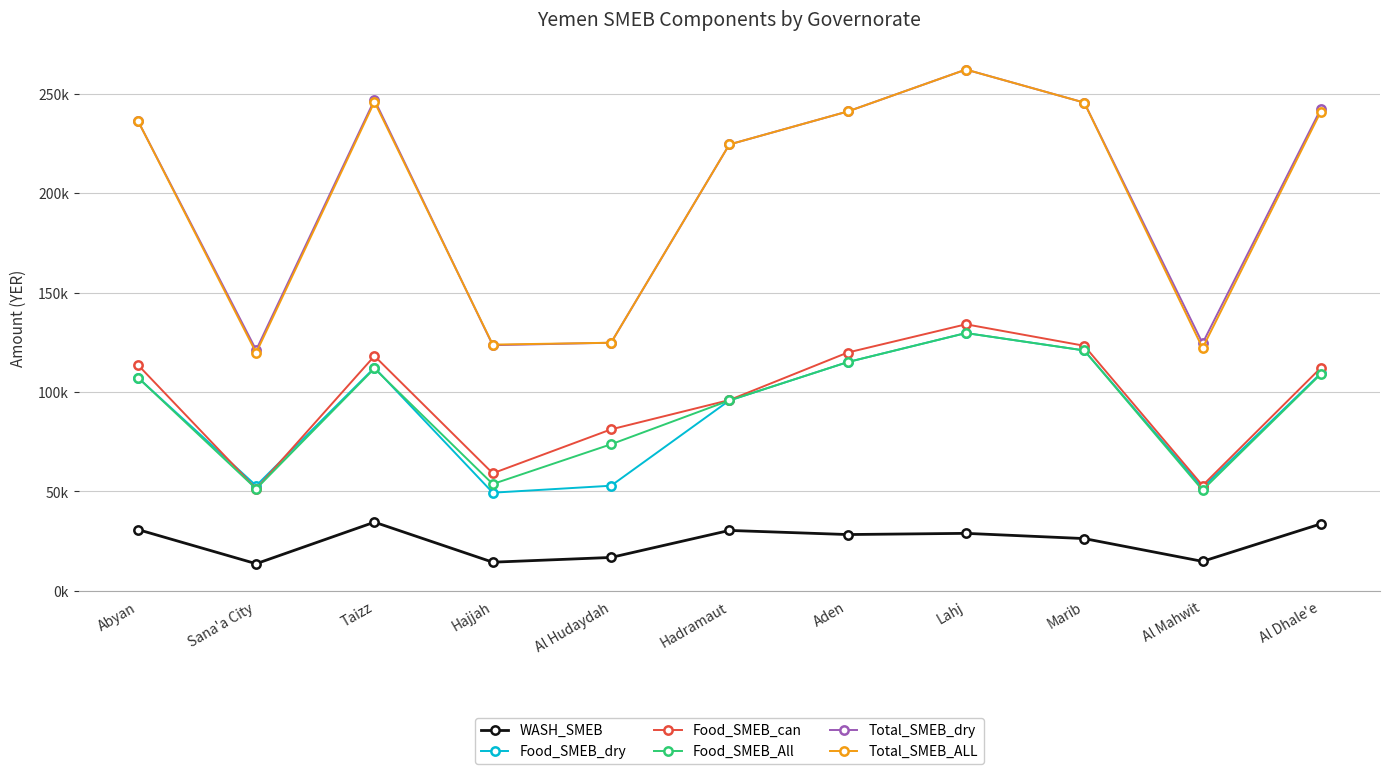

What is the sum of the Food_SMEB_dry values at Marib and Al Mahwit?

172859.5